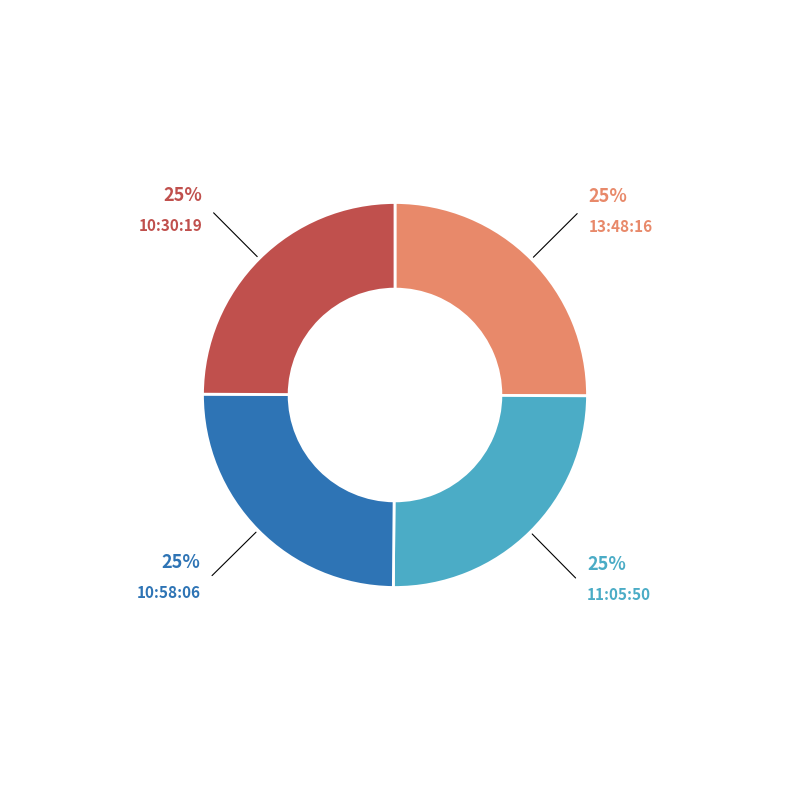

Is it true that 10:30:19 is 36% of the pie?

False